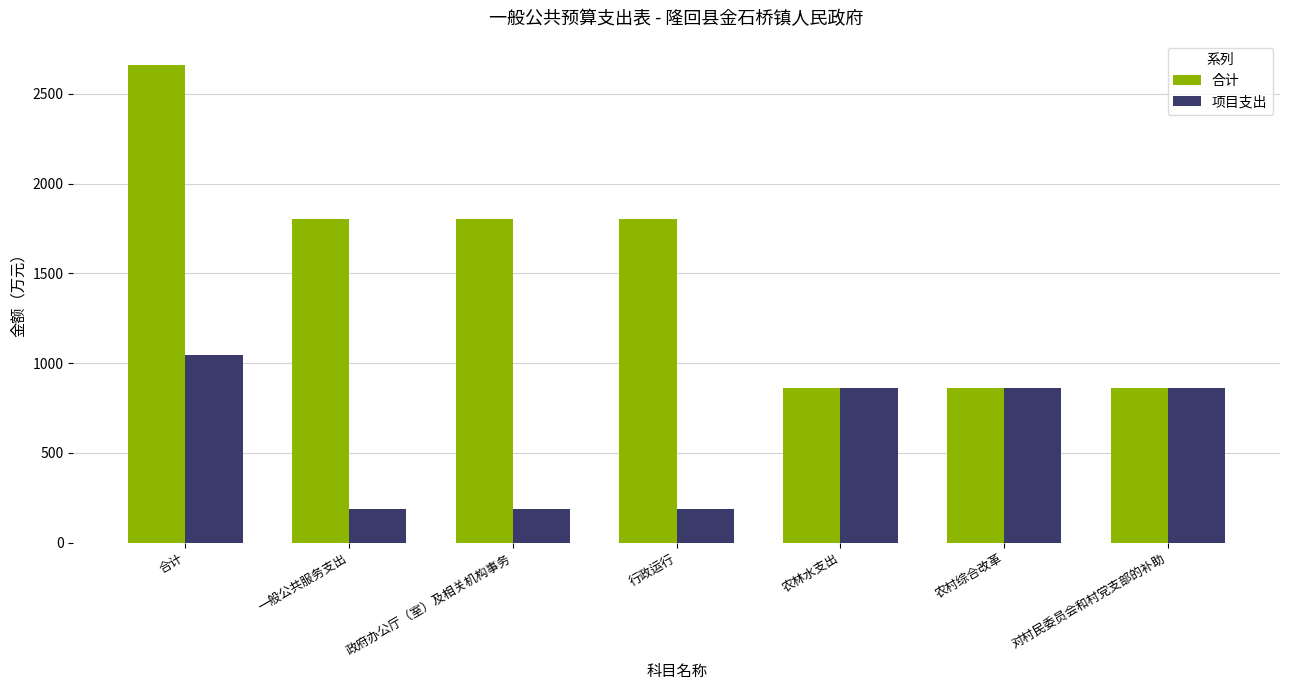

Are the bars horizontal?

No